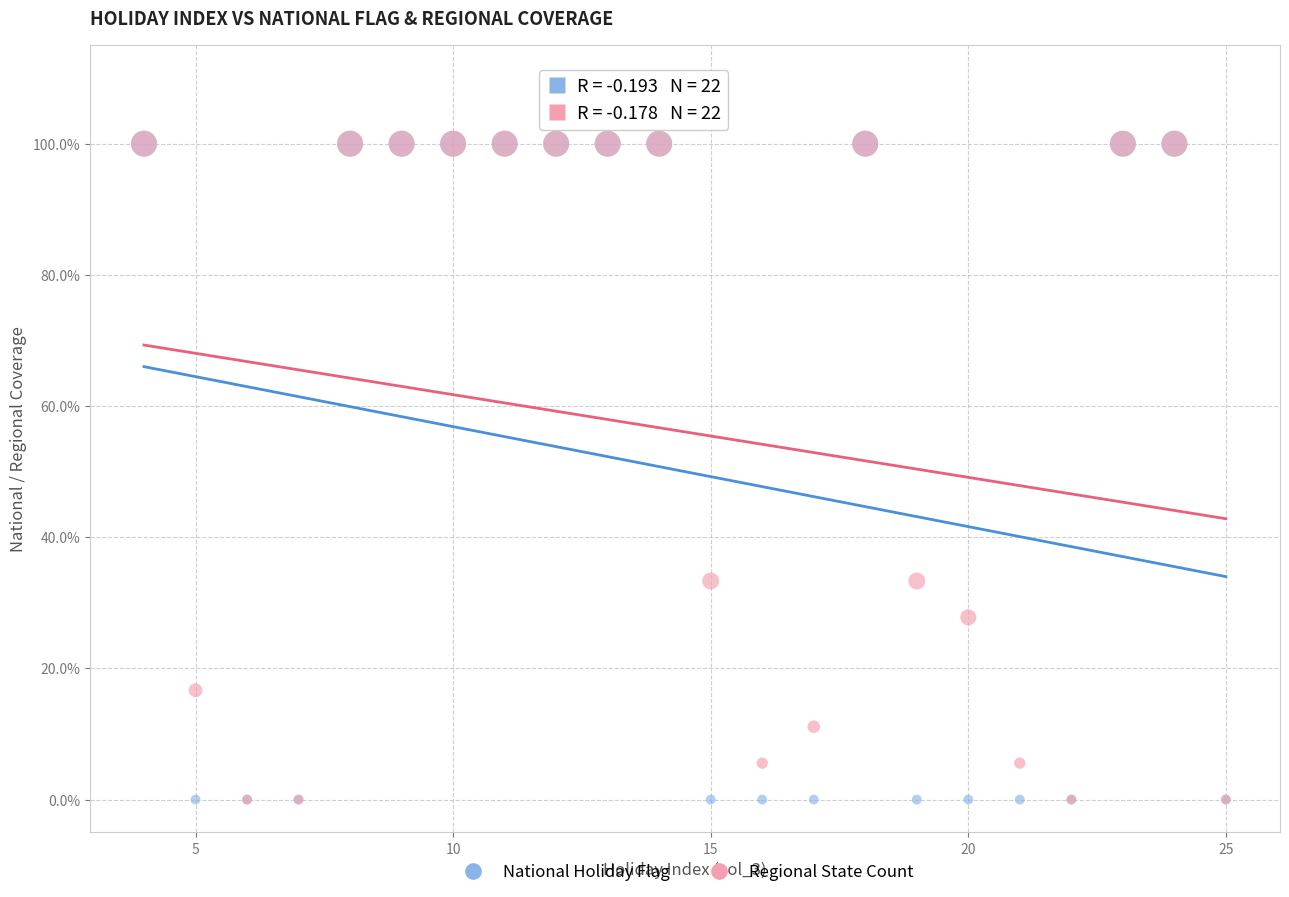

What are all the series names shown in the legend?

National Holiday Flag, Regional State Count